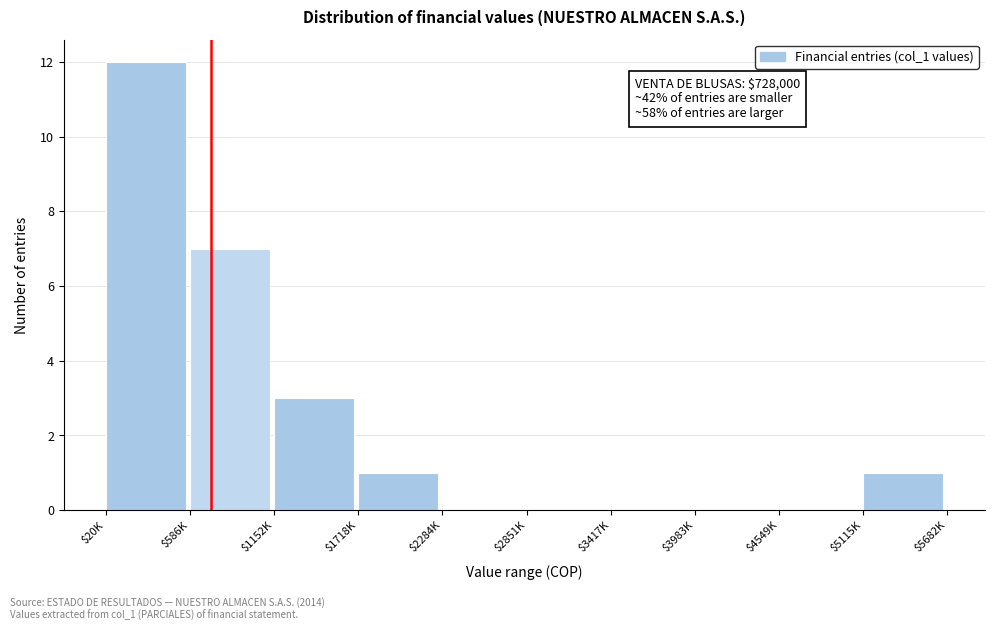

Which category has the highest value across all series?

$20K